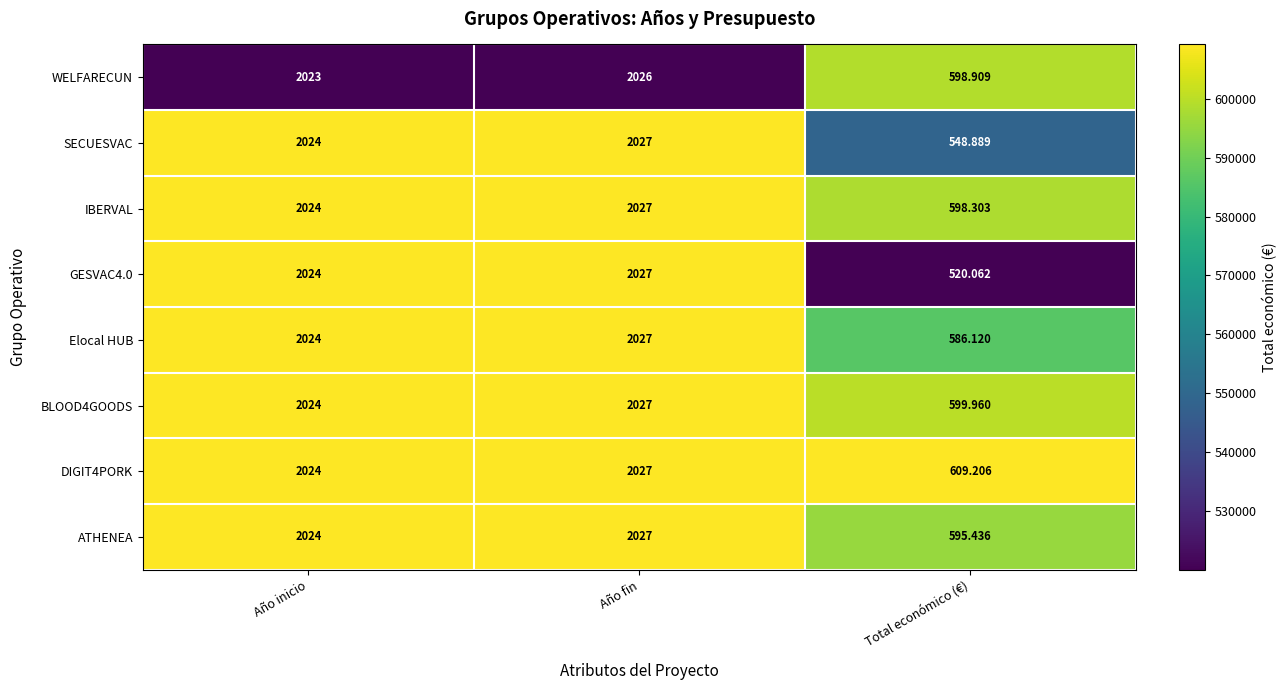

At which label does IBERVAL reach its minimum?

Total económico (€)